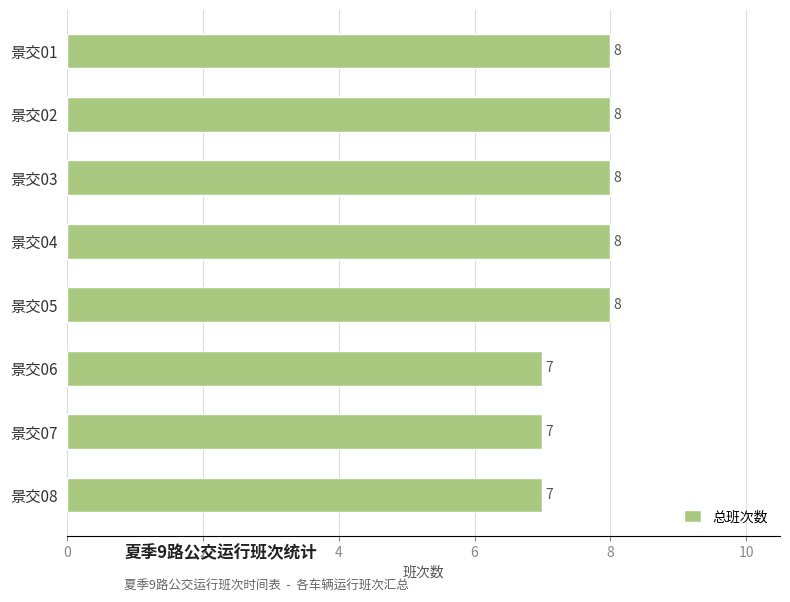

What is the value of the 8th bar from the top?

7